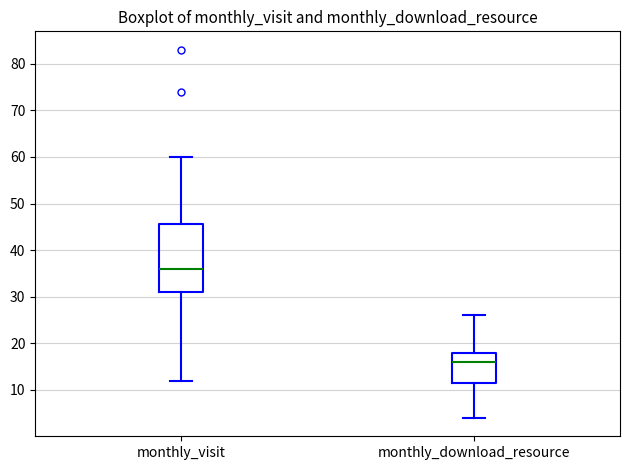

Reading left to right, read every box against the y-axis: the position of its median line, the range the box covers, and the ends of its whiskers. The values are not printed on the chart, so give them approximately, as read against the axis.

monthly_visit: median 36, box 31 to 46, whiskers 12 to 60
monthly_download_resource: median 16, box 12 to 18, whiskers 4 to 26